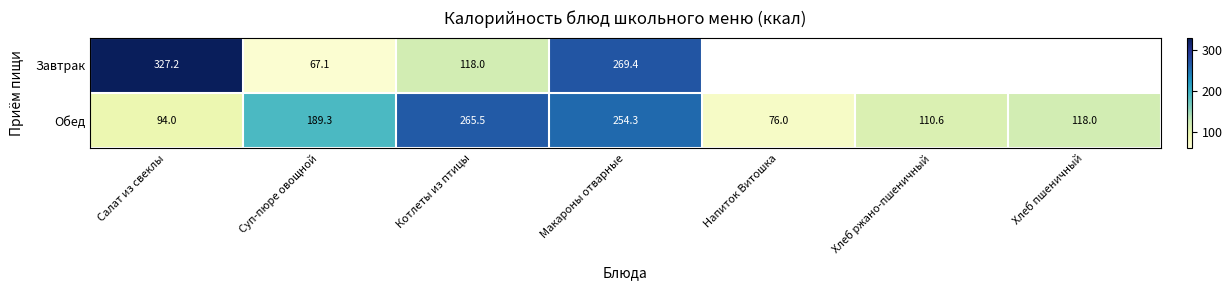

What is the difference between the highest and lowest values at Салат из свеклы?

233.2